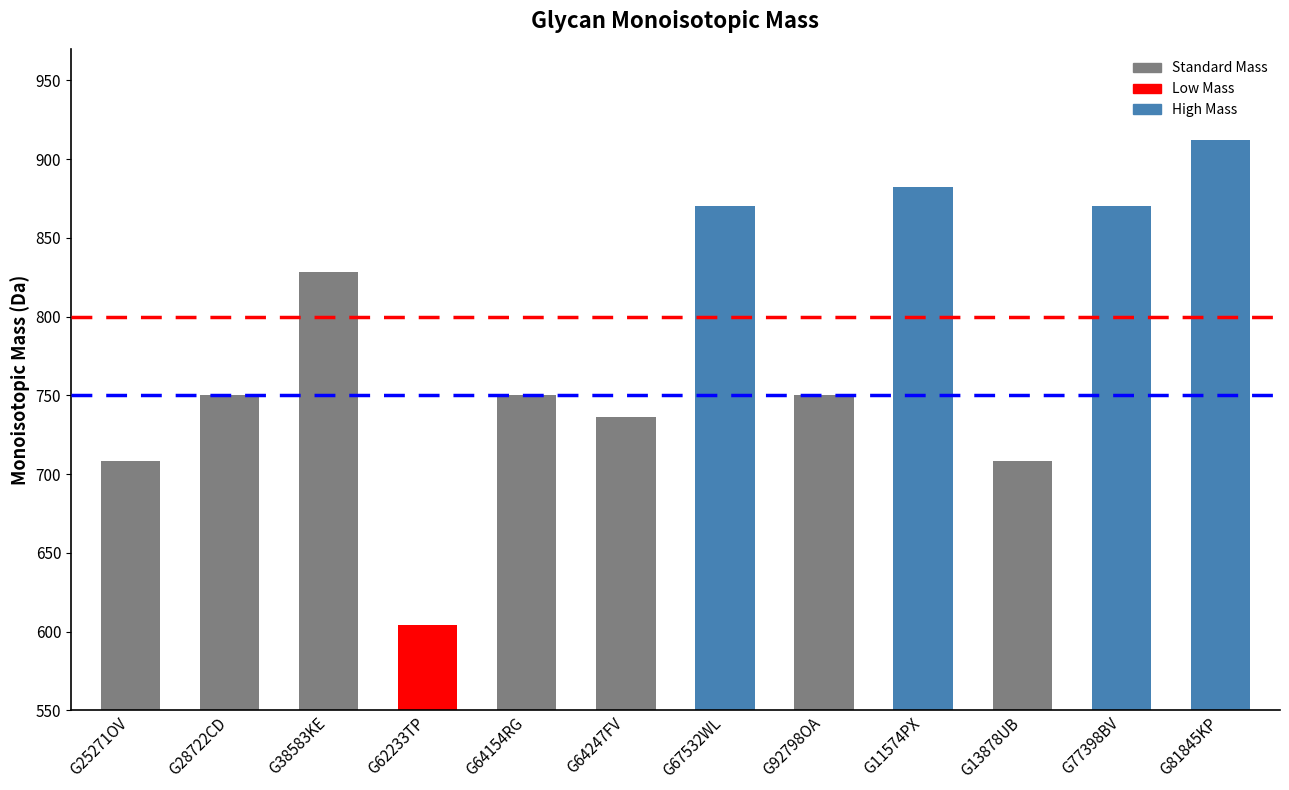

True or false: the data shows 1022.3 at G13878UB.

False